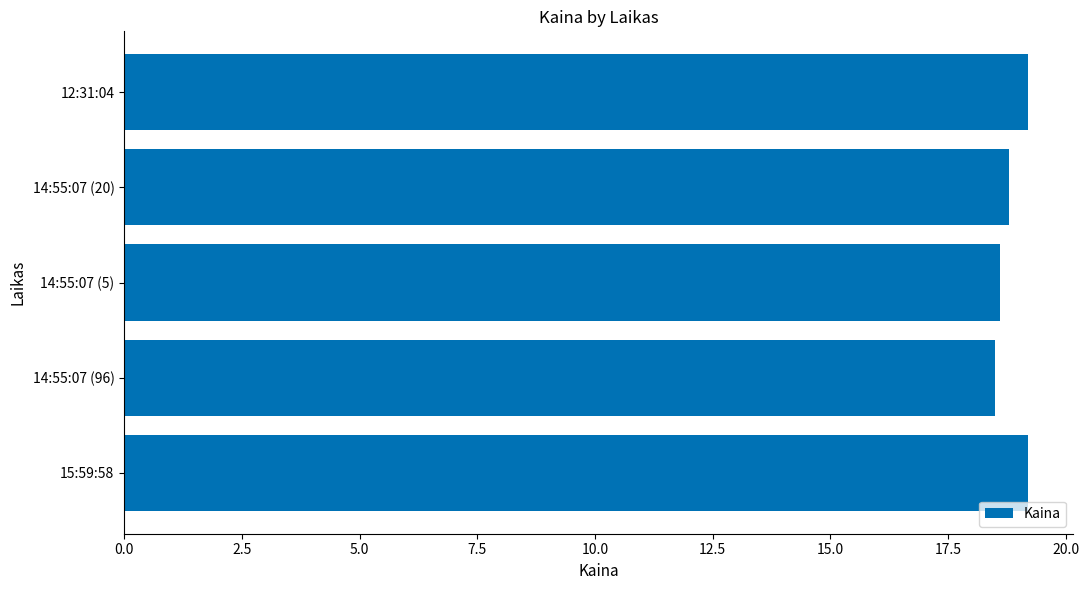

What is the smallest value displayed?

18.5